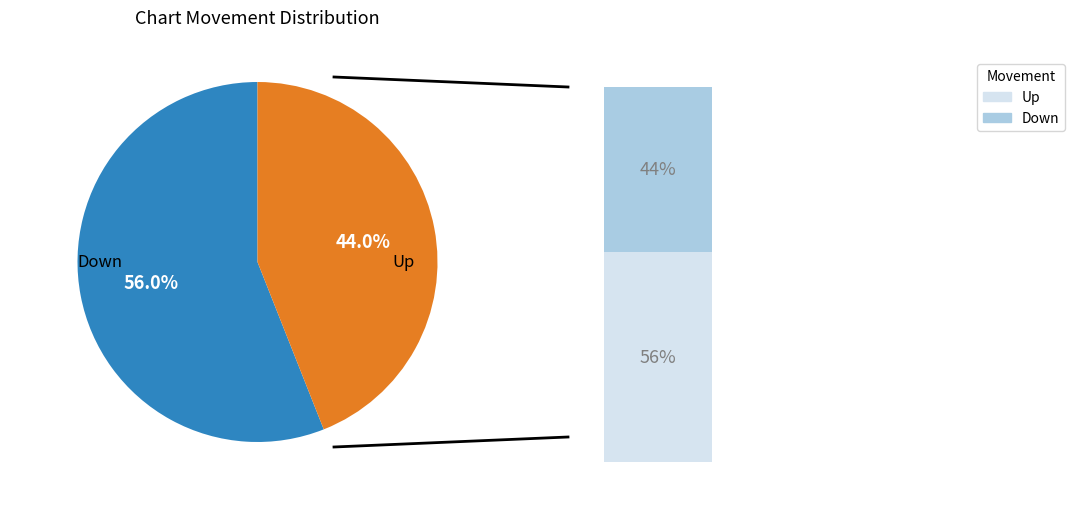

How many slices are in this pie chart?

2